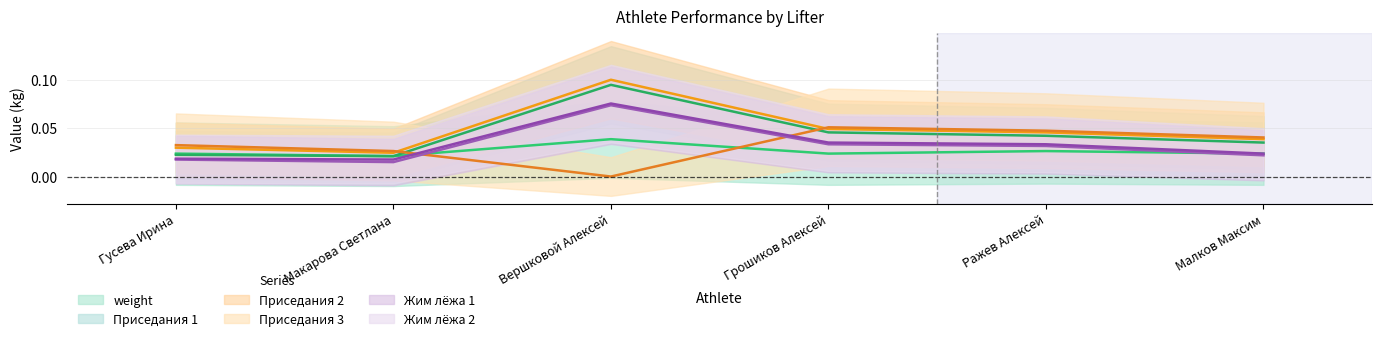

Between which two adjacent categories do Жим лёжа 1 and weight first intersect?

Макарова Светлана and Вершковой Алексей